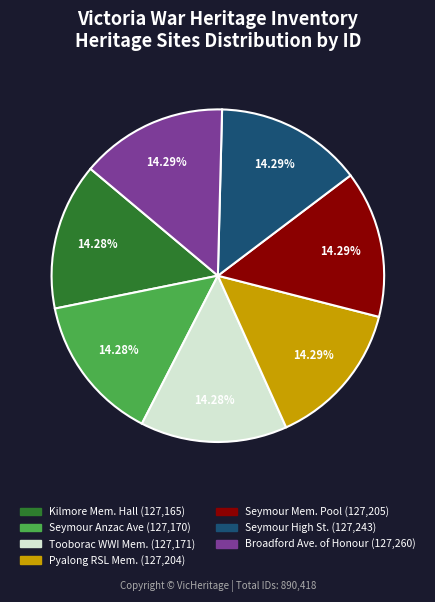

How many segments does this pie chart have?

7